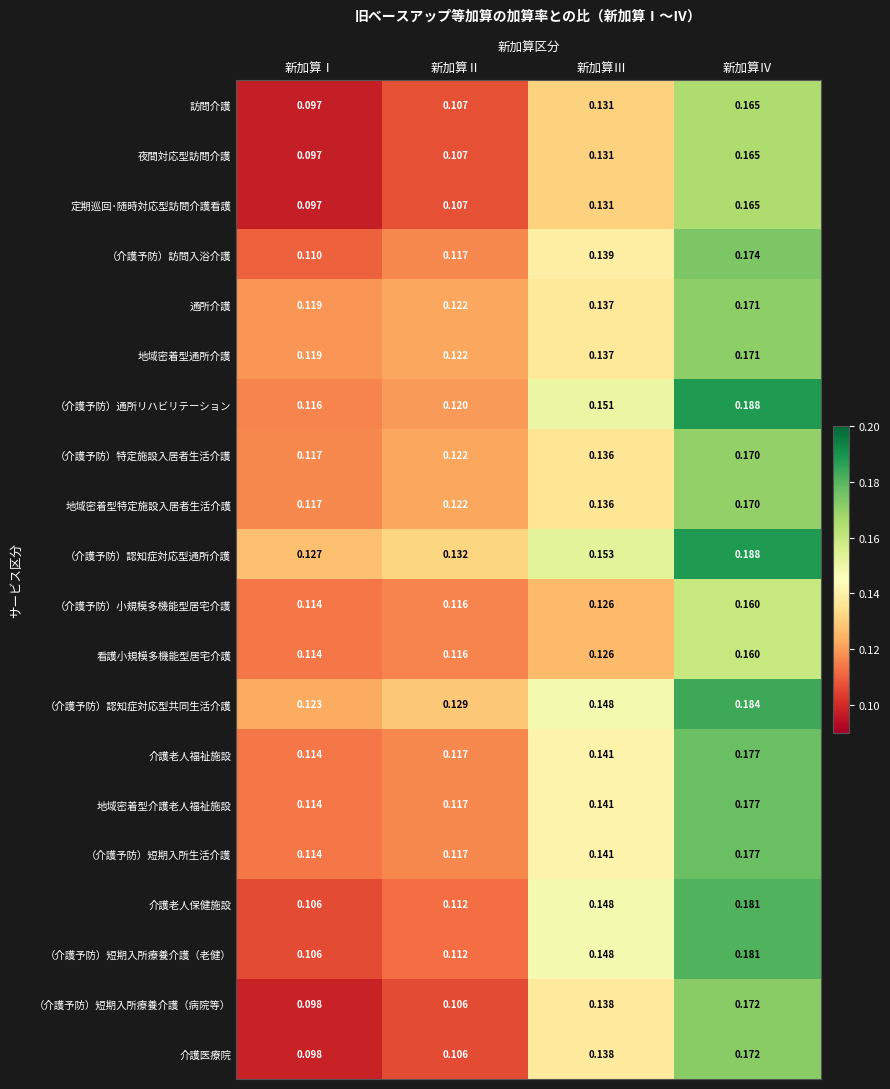

At which label does 通所介護 reach its peak?

新加算Ⅳ